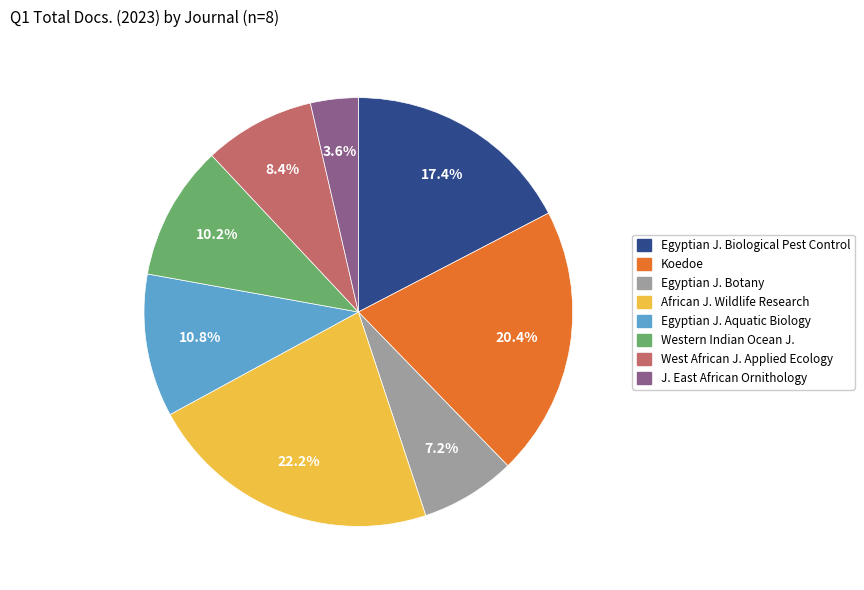

Does any single category account for the majority?

No